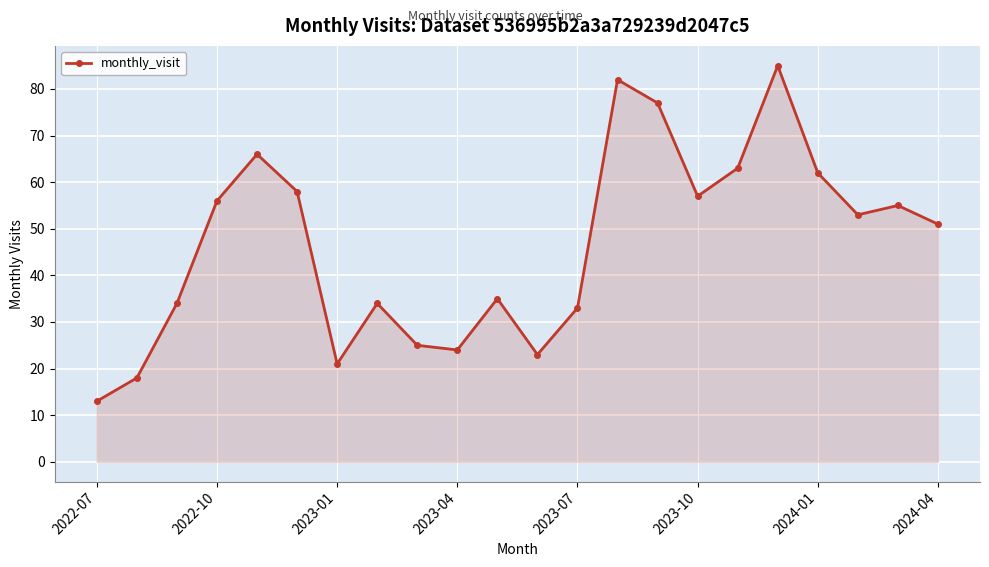

Reading left to right, what are all the values shown in this chart?

13	18	34	56	66	58	21	34	25	24	35	23	33	82	77	57	63	85	62	53	55	51